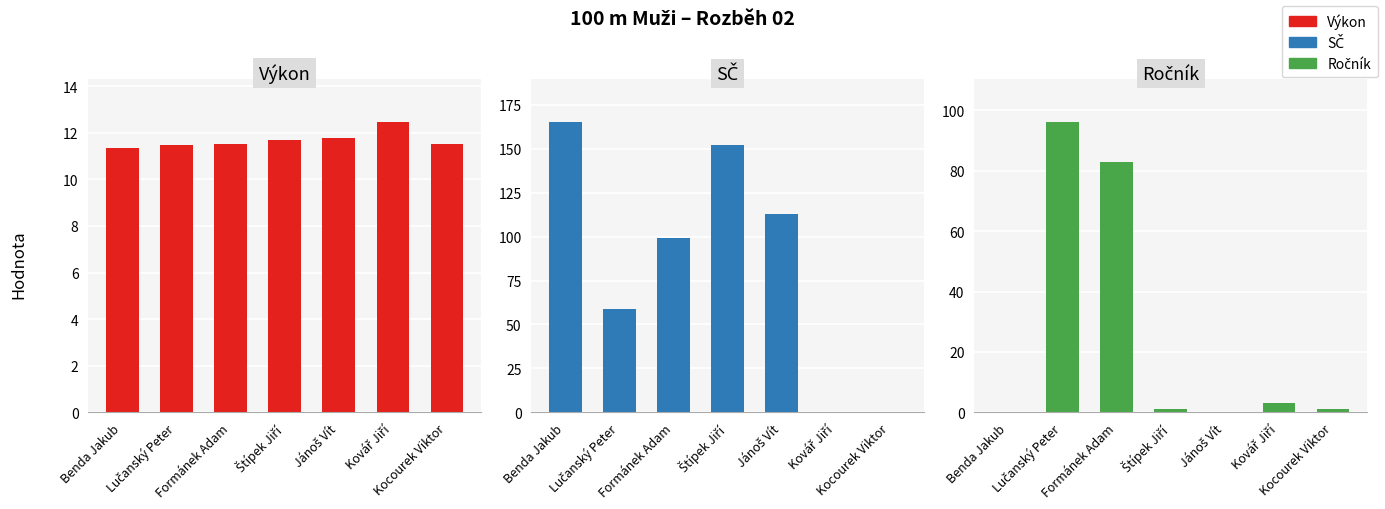

What is the difference between the maximum and minimum values in the Výkon series?

1.1